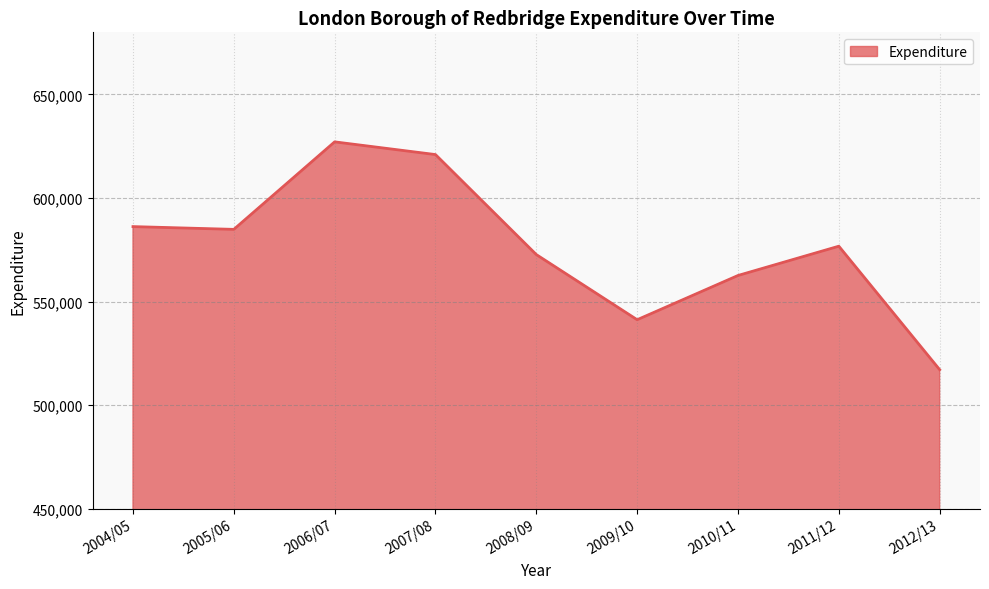

What is the change in value from 2008/09 to 2012/13?

-55582